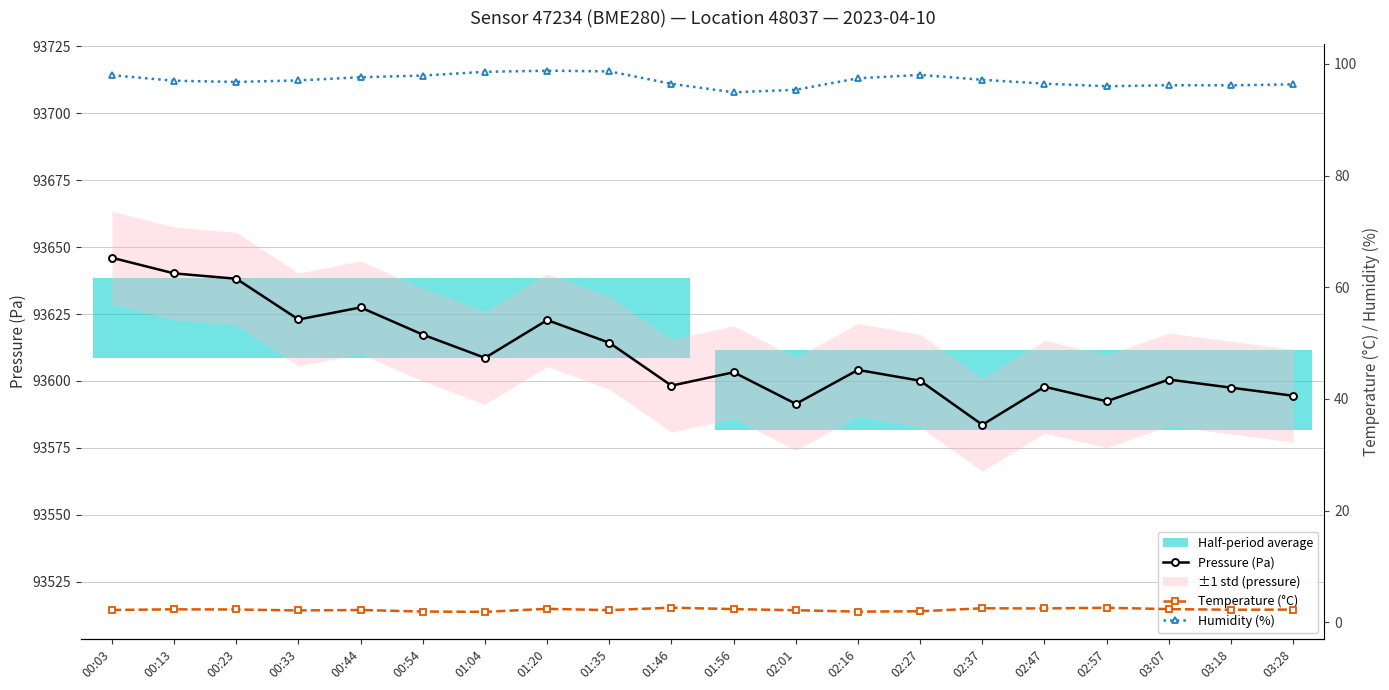

The Pressure (Pa) series shows 93598.2 at 01:46. True or false?

True